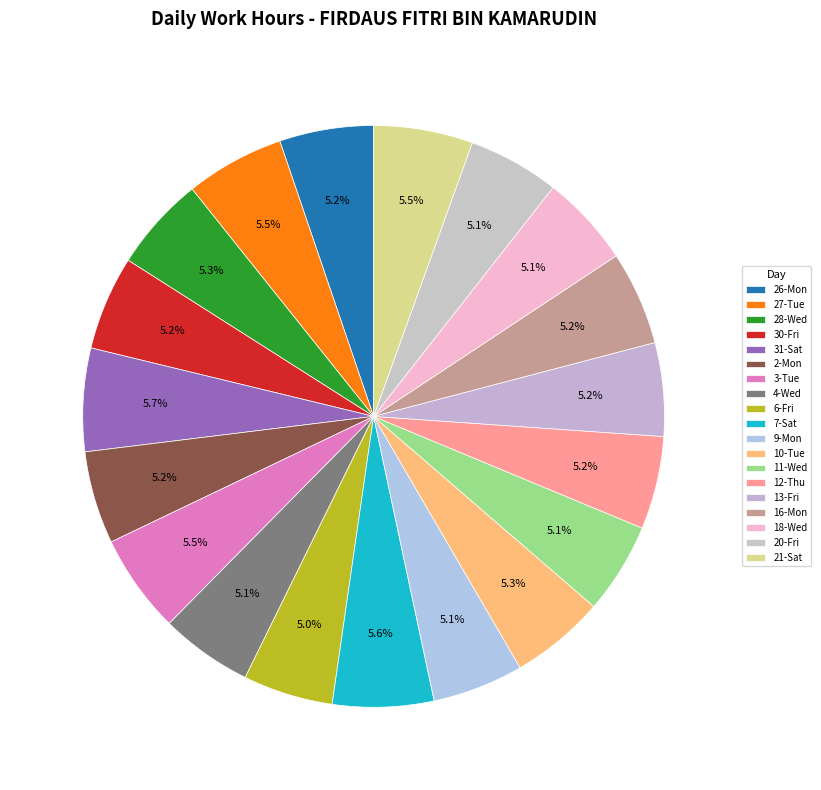

To the nearest percent, what is the average slice percentage?

5%